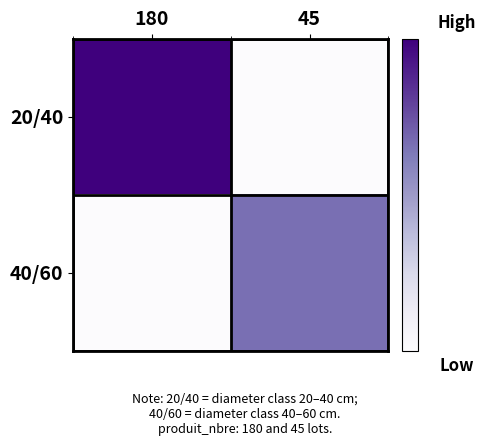

At which category is the sum across all series the highest?

180